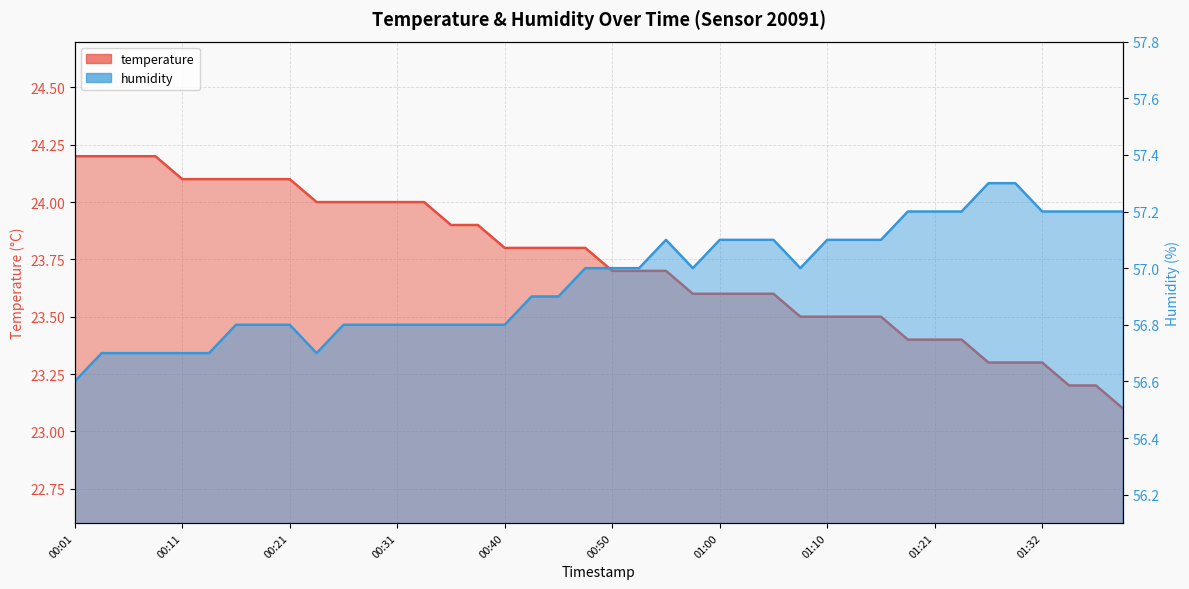

The temperature series shows 35.4 at 00:55. True or false?

False